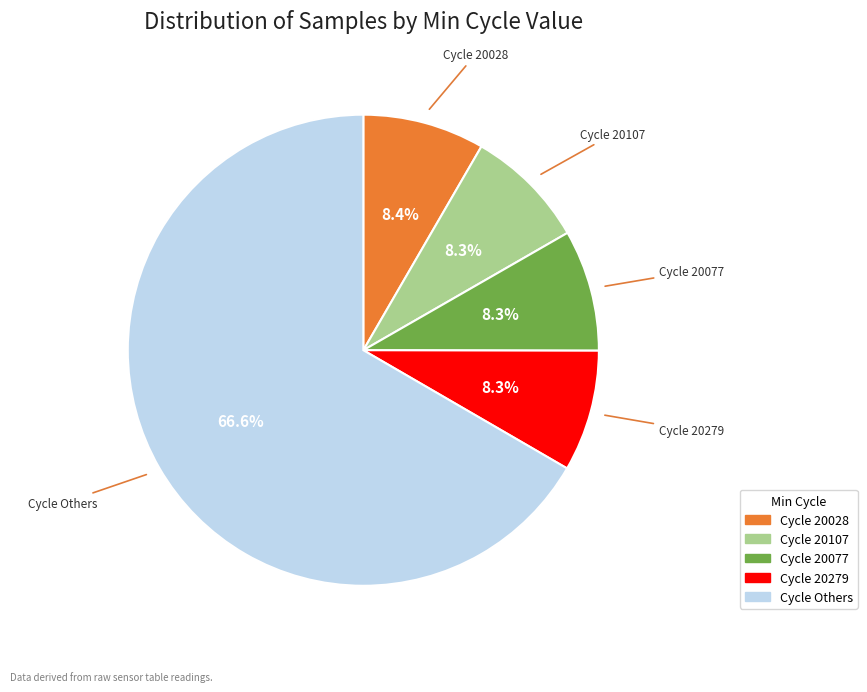

Is there a majority slice in this chart?

Yes